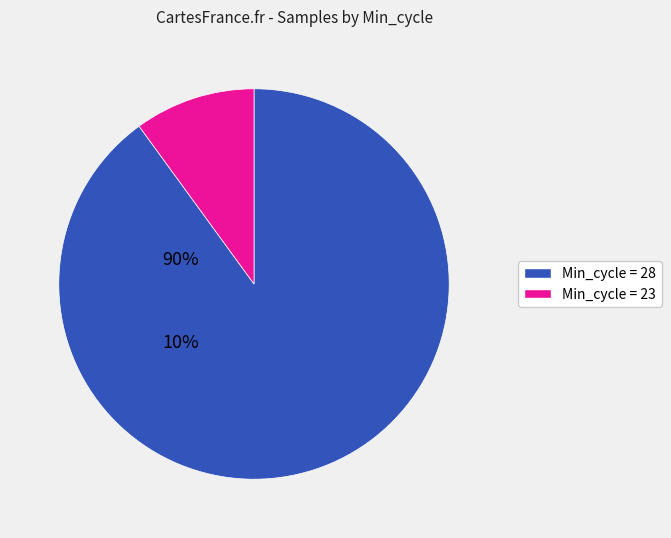

Is there any slice that represents more than half of the pie?

Yes